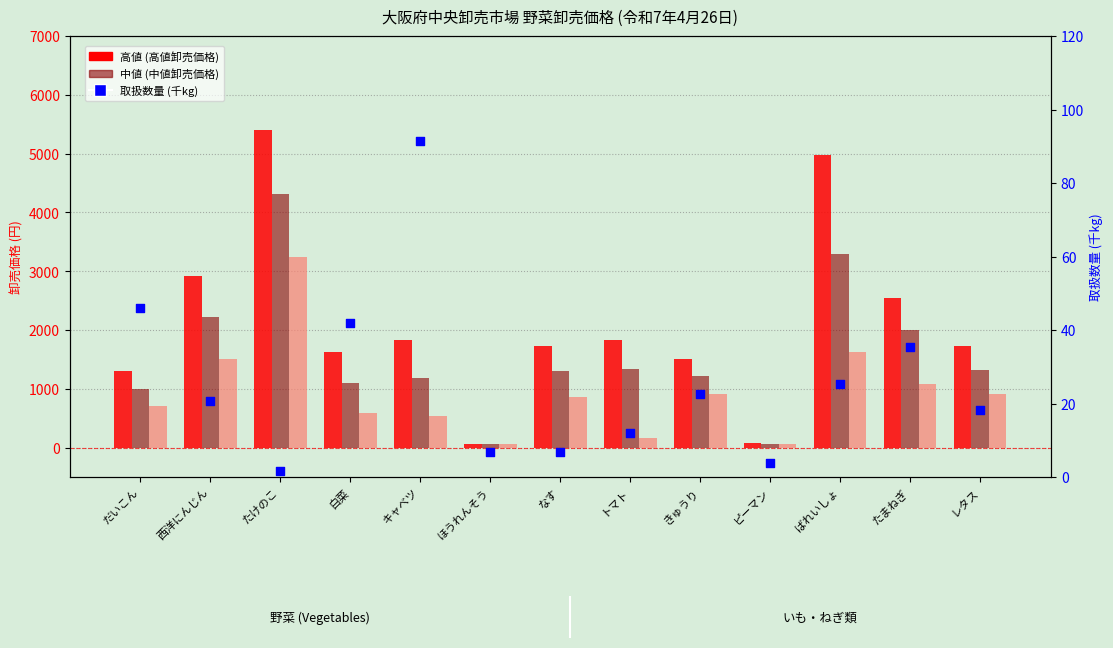

What is the total value across all series at ピーマン?

198.7